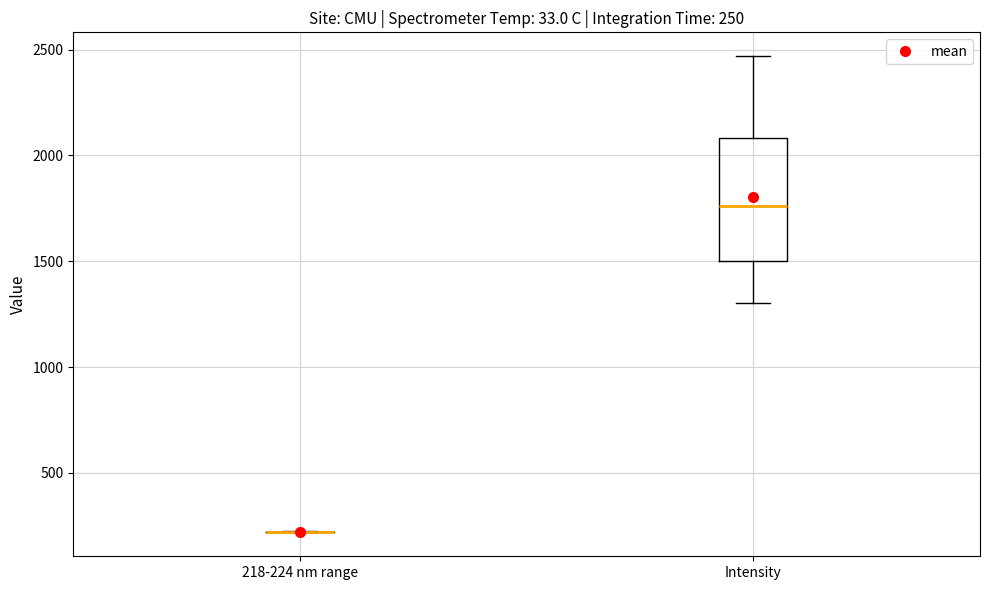

Comparing the boxes themselves (not the whiskers), which one is the tallest?

Intensity